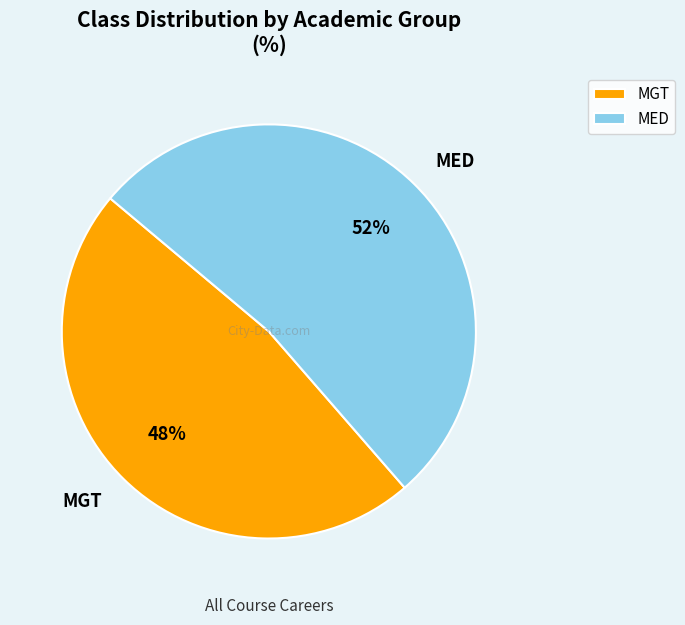

To the nearest percent, what is the combined percentage of MED and MGT?

100%